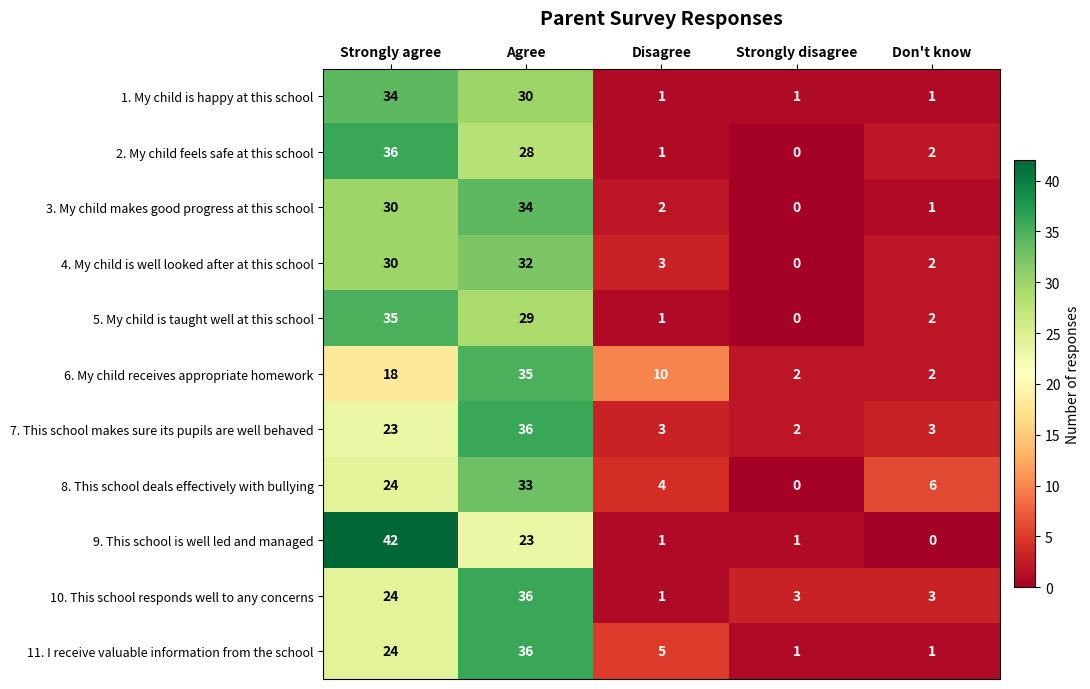

How many categories are shown in the chart?

5